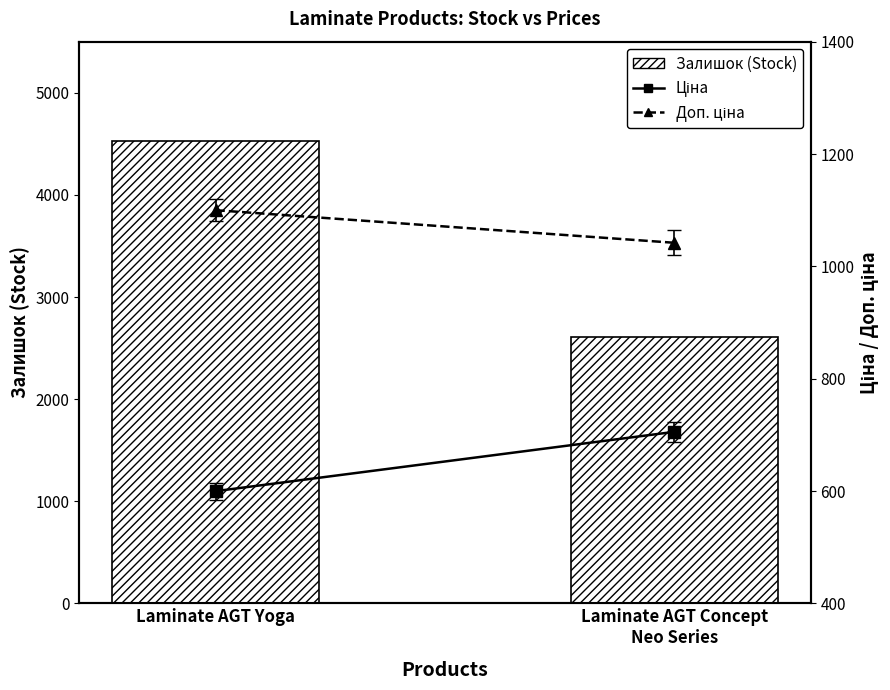

Which series has the largest total across all categories?

Залишок (Stock)